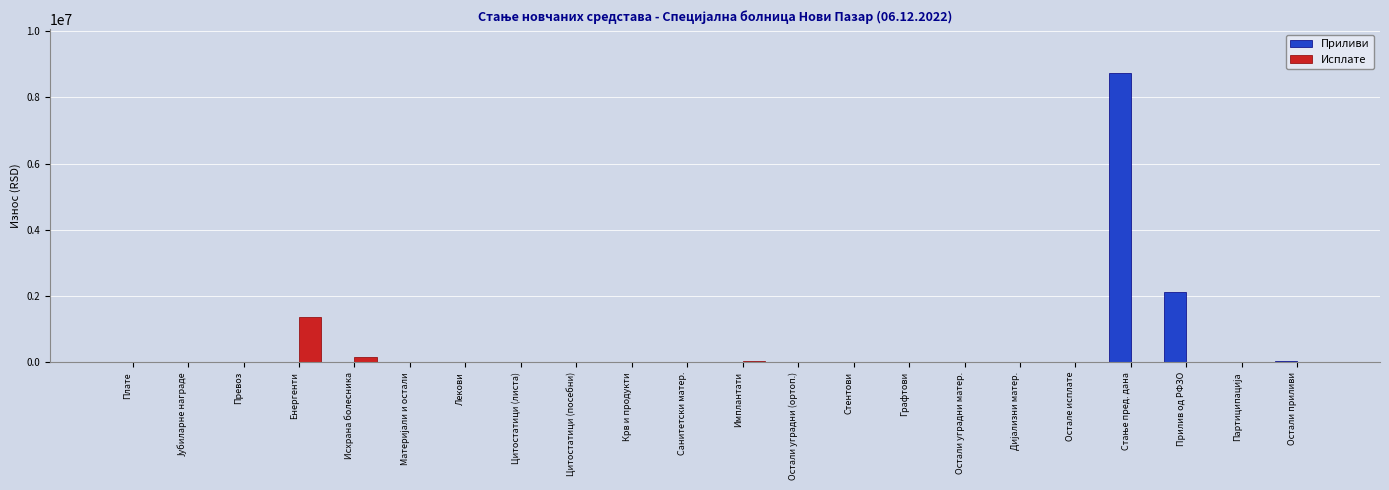

How many data points does each series have?

22